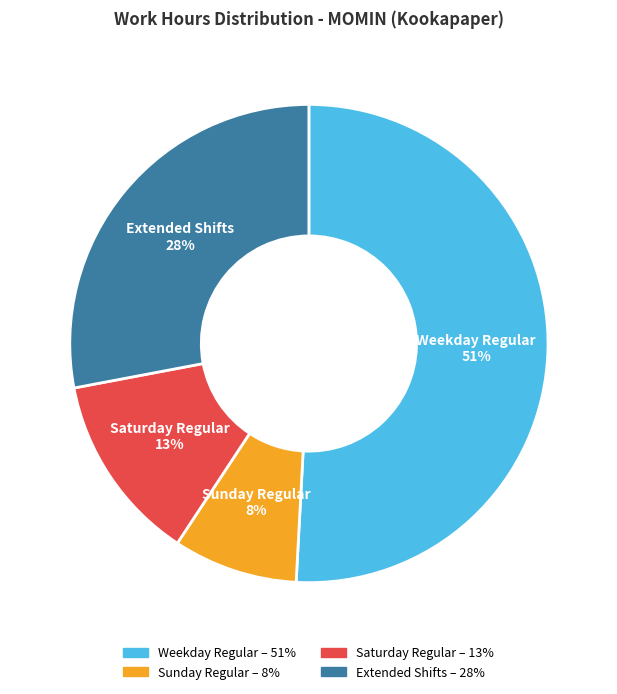

Is there a majority slice in this chart?

Yes